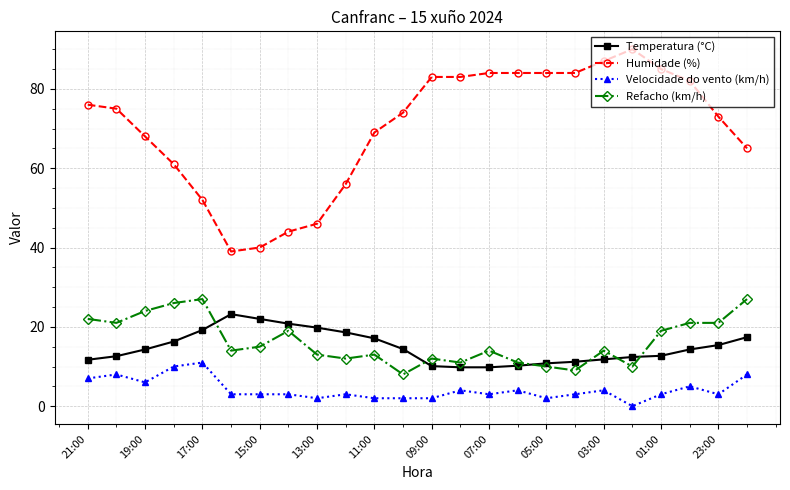

Which series has the largest range (max minus min)?

Humidade (%)